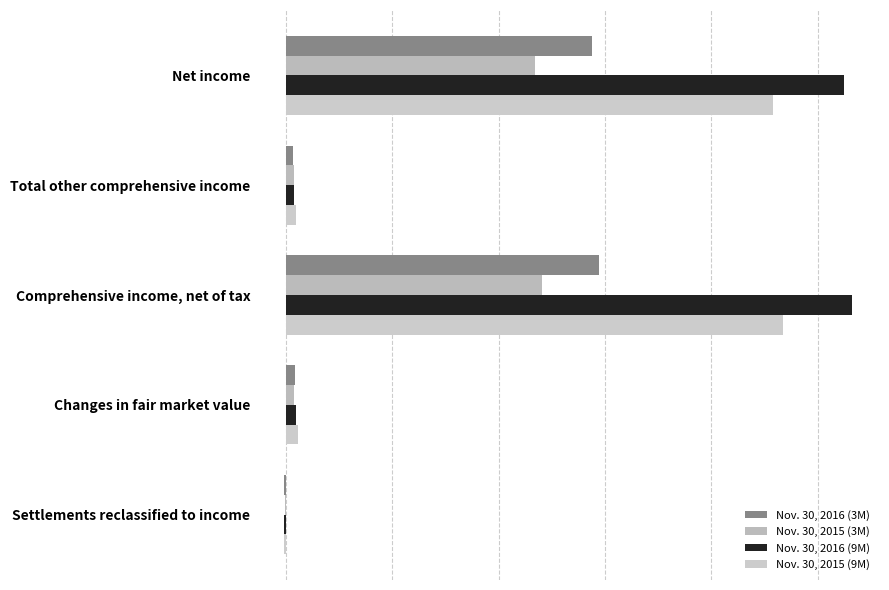

What is the difference between the second highest and second lowest values in the Nov. 30, 2015 (9M) series?

89835